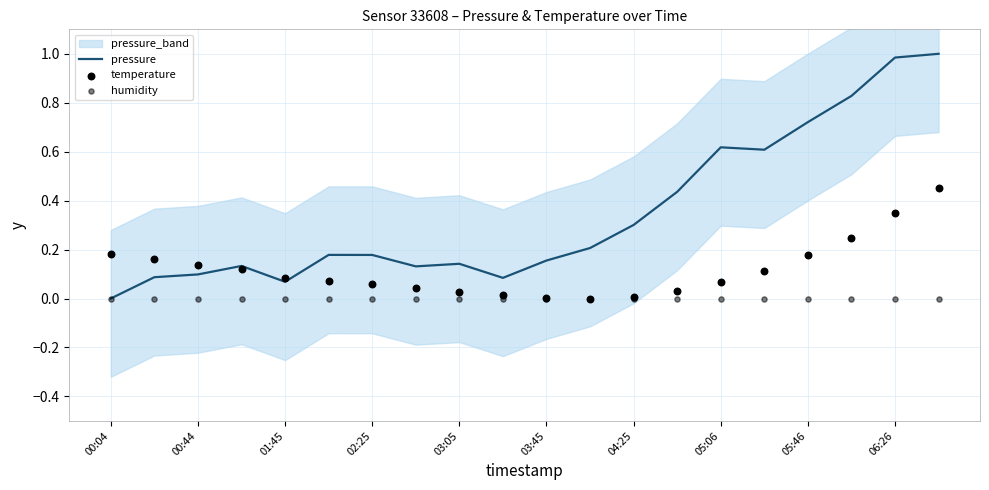

At how many categories does at least one series exceed 0?

20